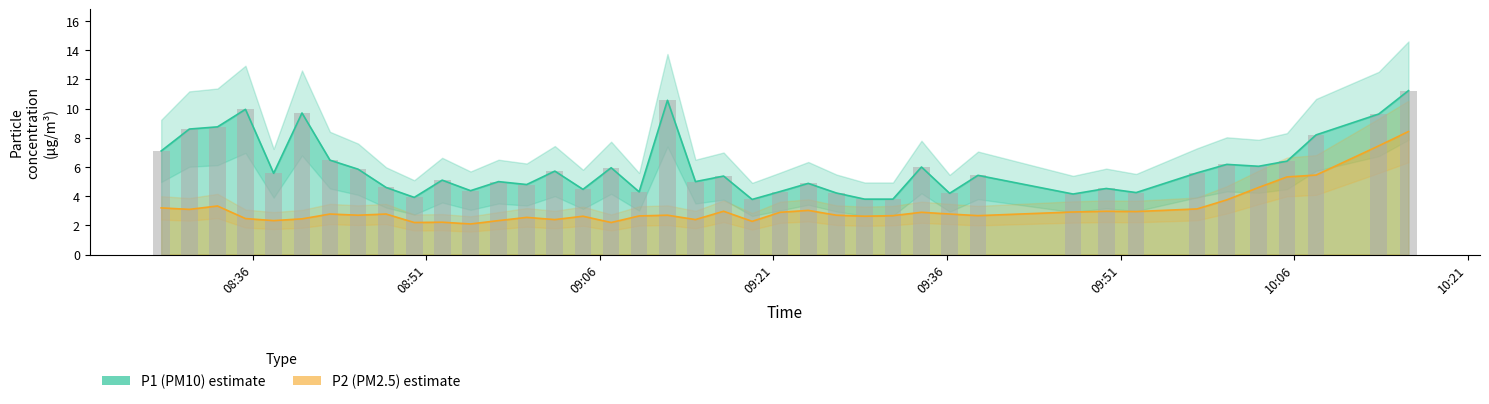

Rank the series by their average value, from lowest to highest.

P2, P1